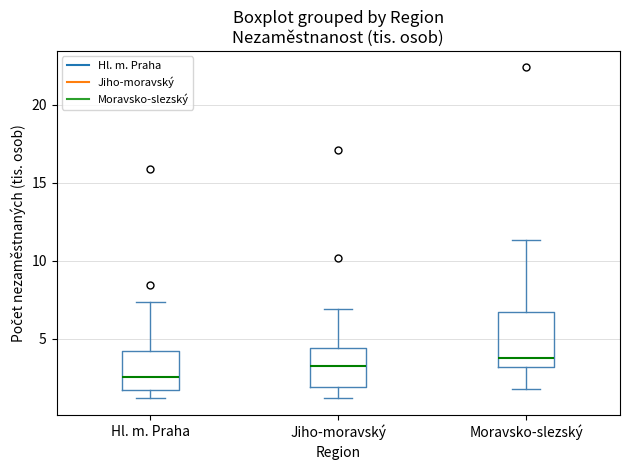

Reading left to right, read every box against the y-axis: the position of its median line, the range the box covers, and the ends of its whiskers. The values are not printed on the chart, so give them approximately, as read against the axis.

Hl. m. Praha: median 2.5, box 1.5 to 4.0, whiskers 1.0 to 7.5
Jiho-moravský: median 3.5, box 2.0 to 4.5, whiskers 1.0 to 7.0
Moravsko-slezský: median 4.0, box 3.0 to 6.5, whiskers 2.0 to 11.5